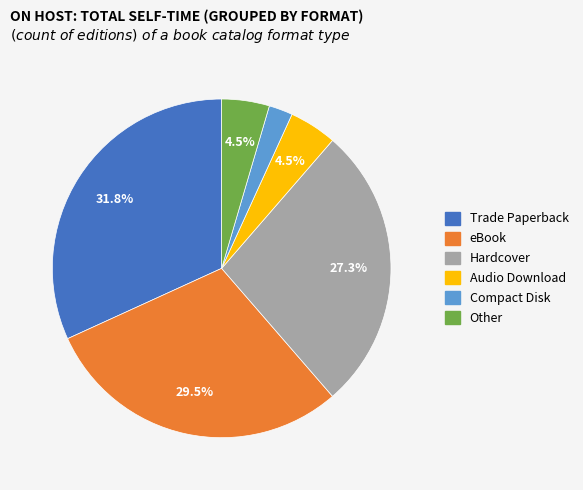

How many segments does this pie chart have?

6